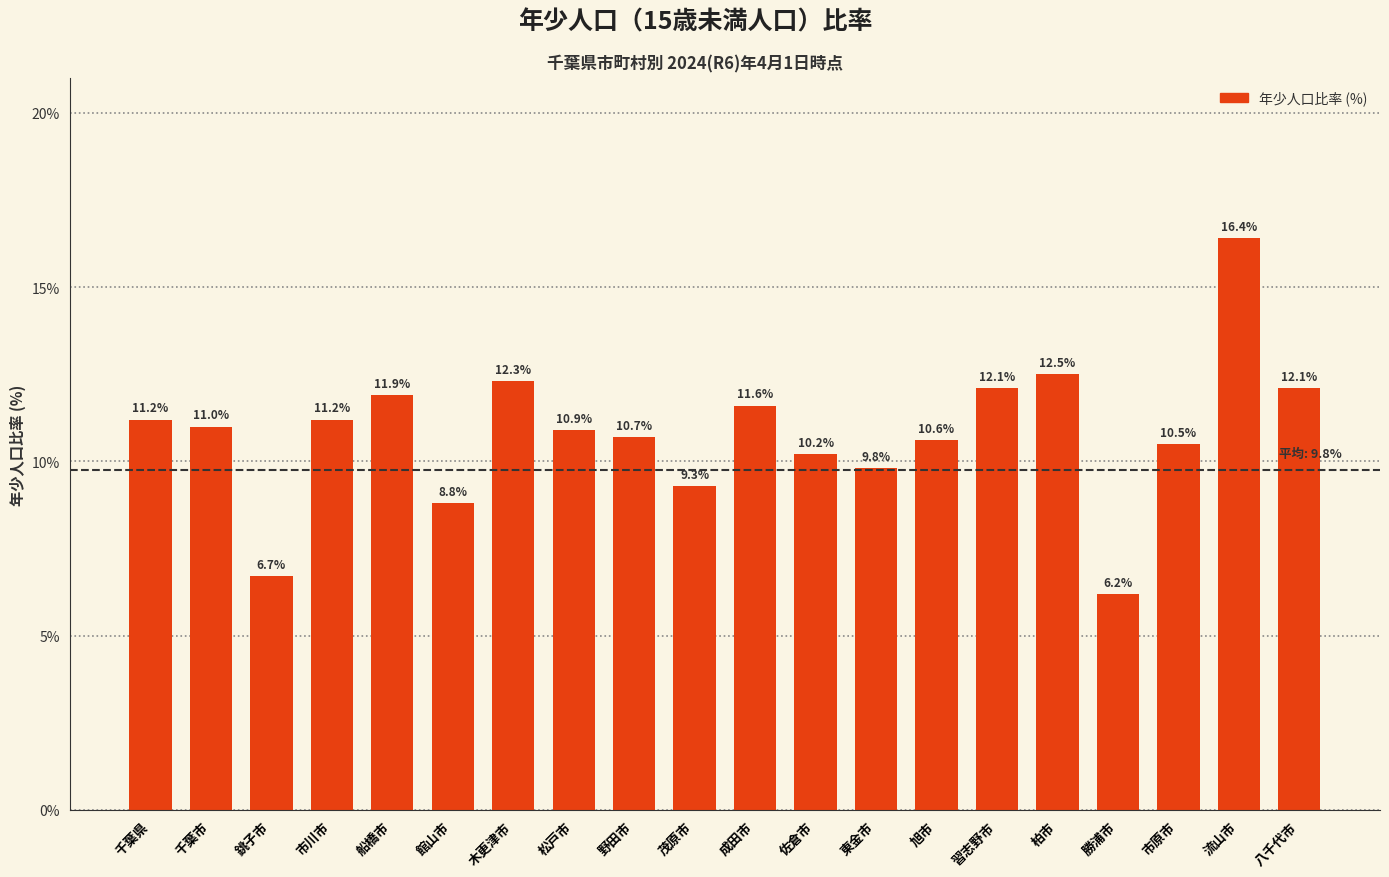

The value at 八千代市 is 12.1. True or false?

True